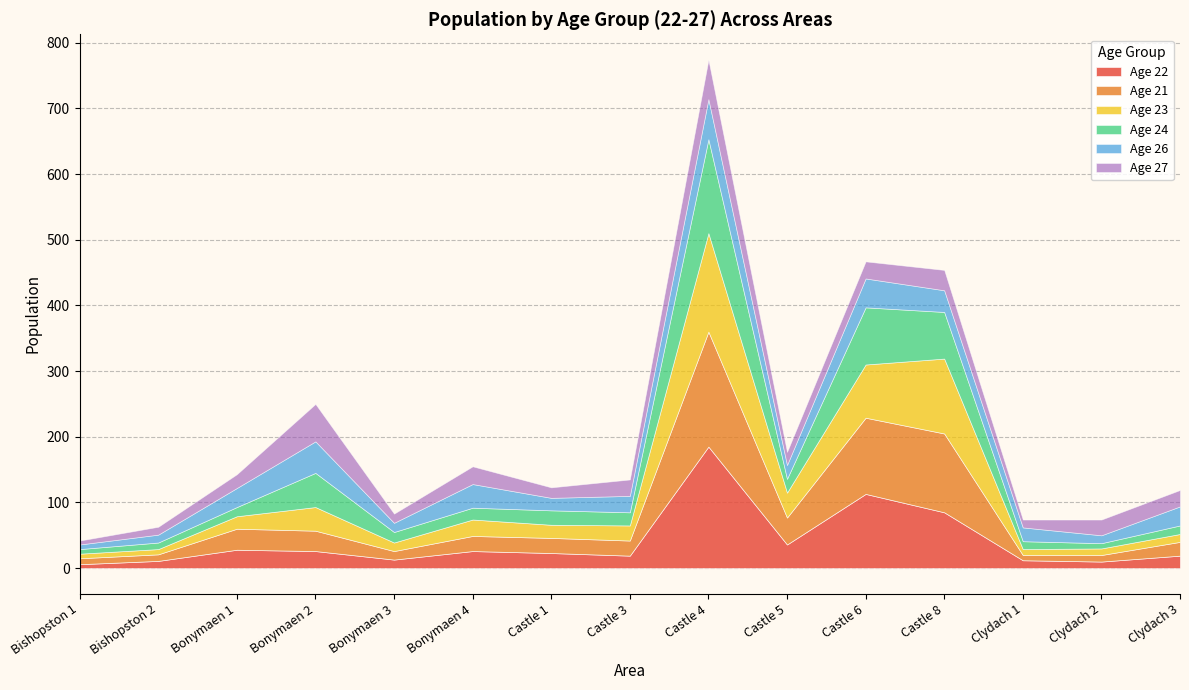

True or false: Age 24 has more than 0 points higher than both neighbors.

True